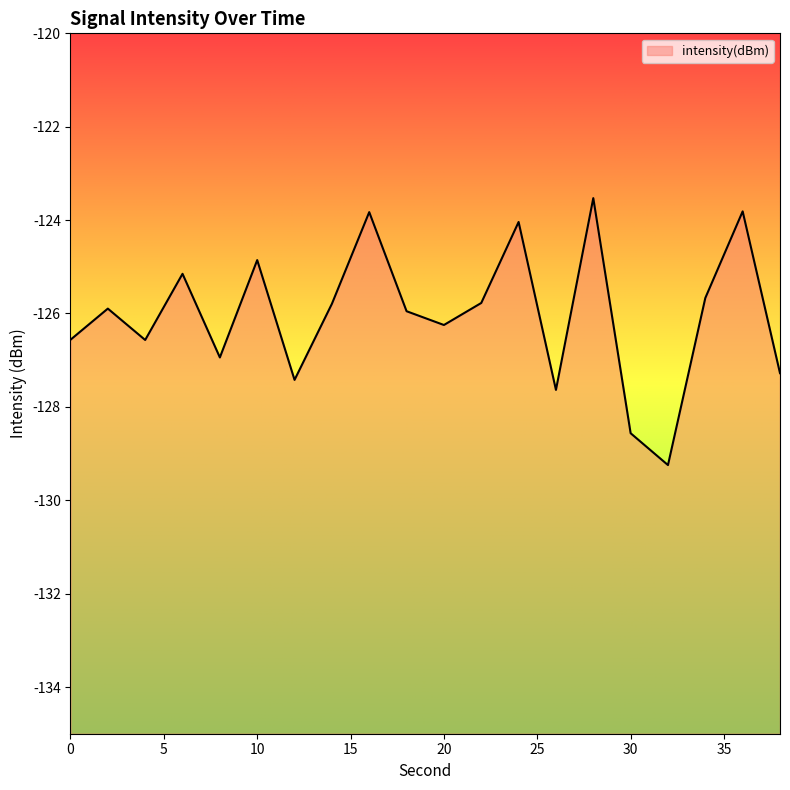

Rank the categories by value from lowest to highest.

32, 30, 26, 12, 38, 8, 4, 0, 20, 18, 2, 14, 22, 34, 6, 10, 24, 16, 36, 28